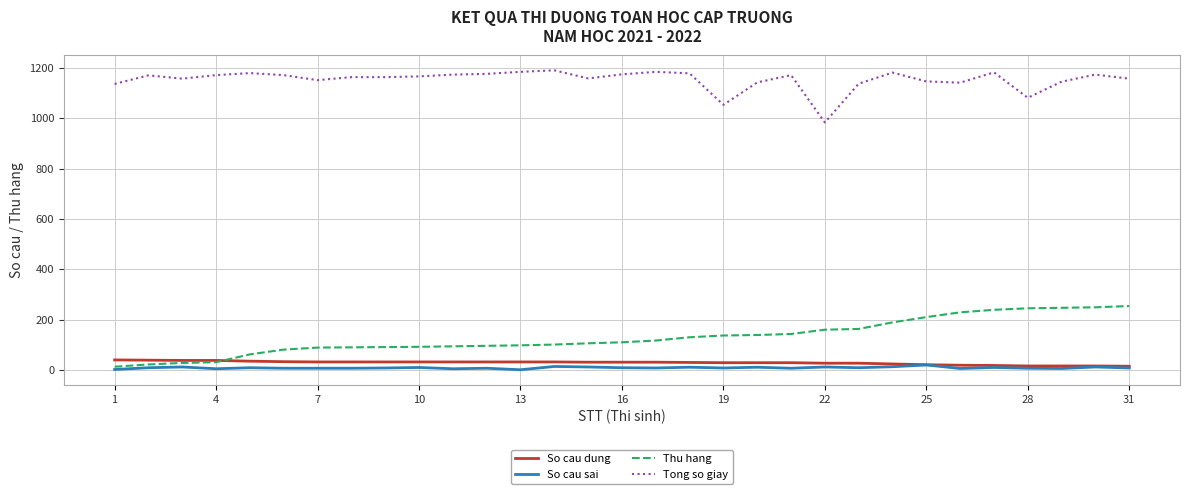

How many lines are shown in the chart?

4